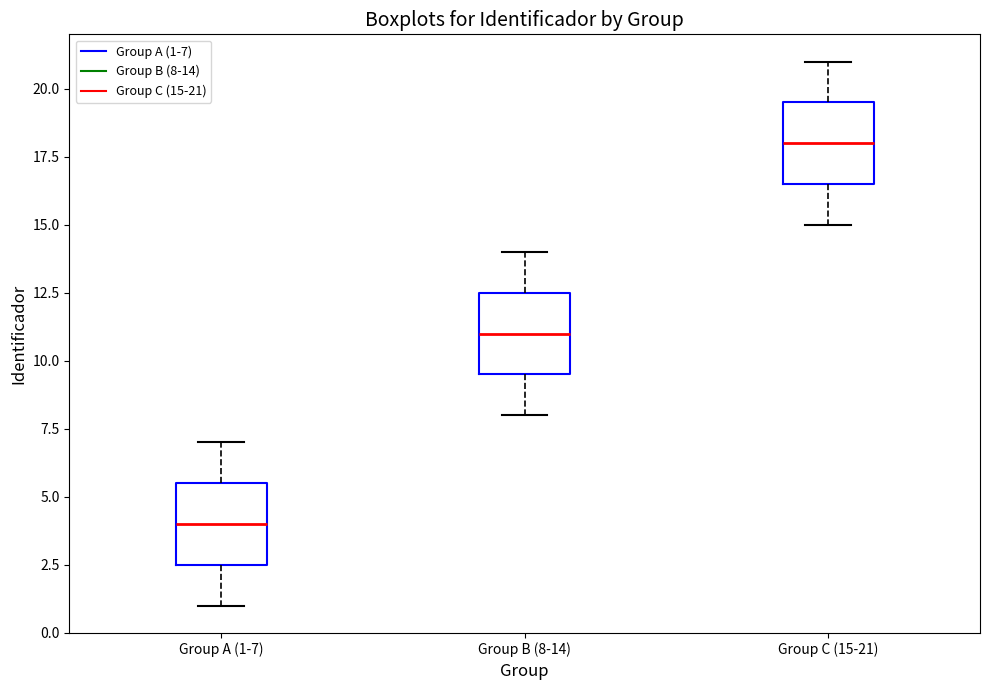

Reading left to right, read every box against the y-axis: the position of its median line, the range the box covers, and the ends of its whiskers. The values are not printed on the chart, so give them approximately, as read against the axis.

Group A (1-7): median 4.0, box 2.5 to 5.5, whiskers 1.0 to 7.0
Group B (8-14): median 11.0, box 9.5 to 12.5, whiskers 8.0 to 14.0
Group C (15-21): median 18.0, box 16.5 to 19.5, whiskers 15.0 to 21.0